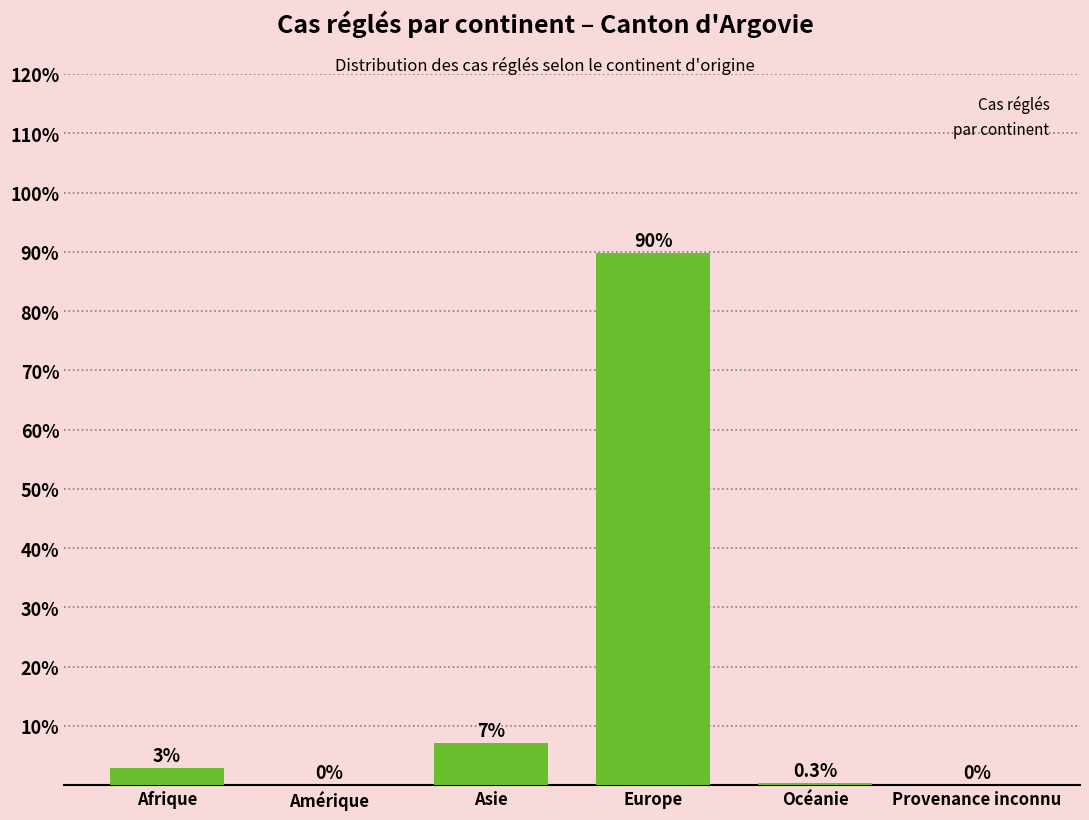

Which has a higher value, Amérique or Afrique?

Afrique